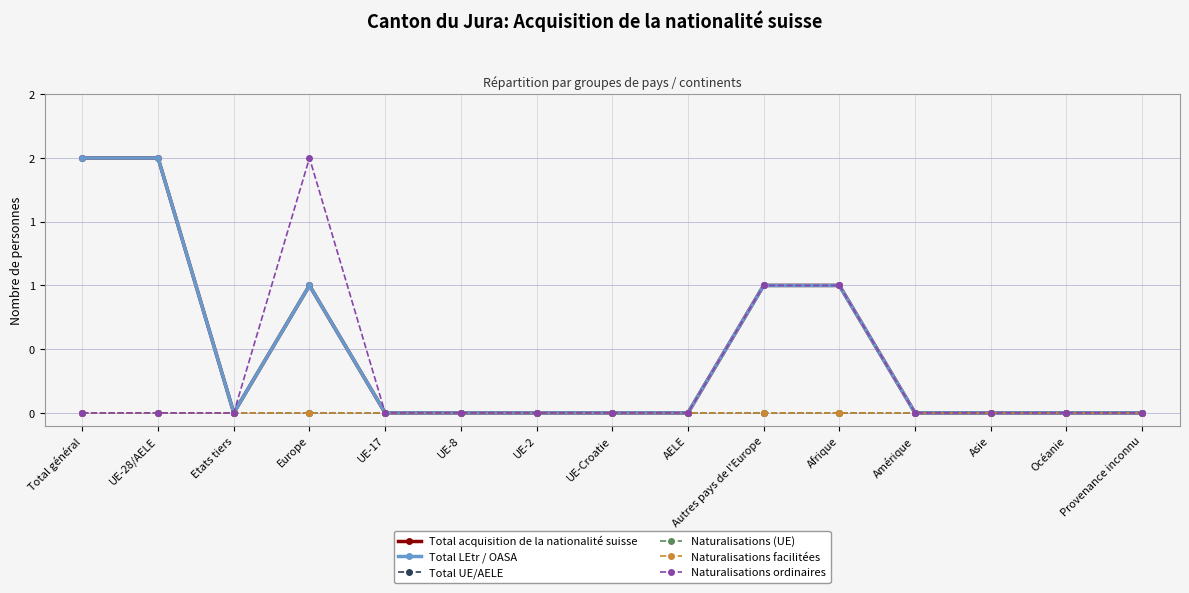

At how many categories does at least one series exceed 1?

3